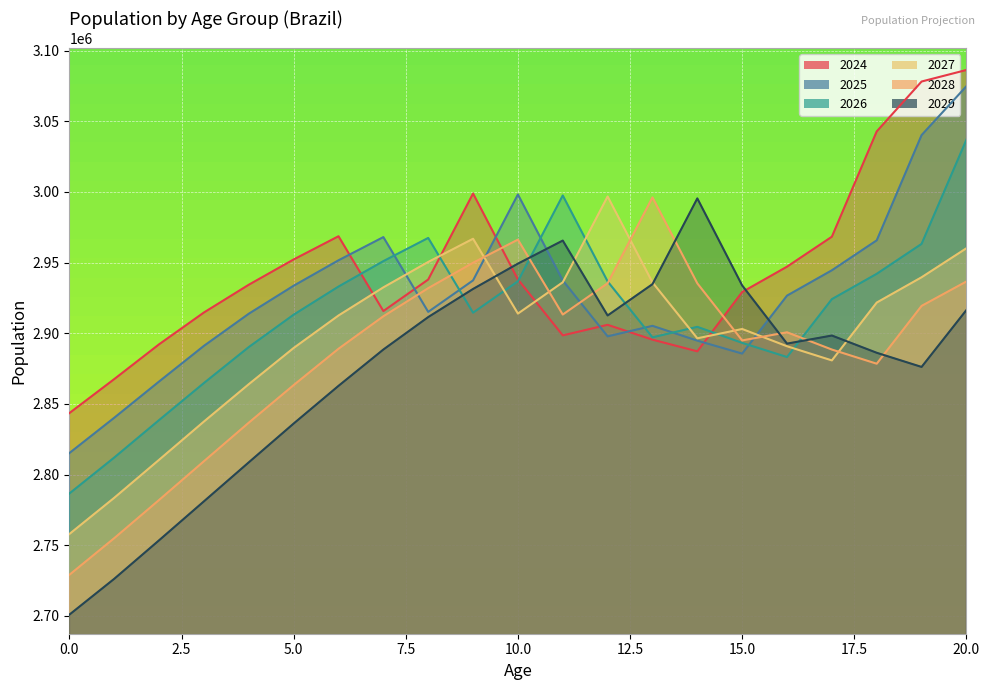

The value of 2027 at 7 is 1361511. True or false?

False